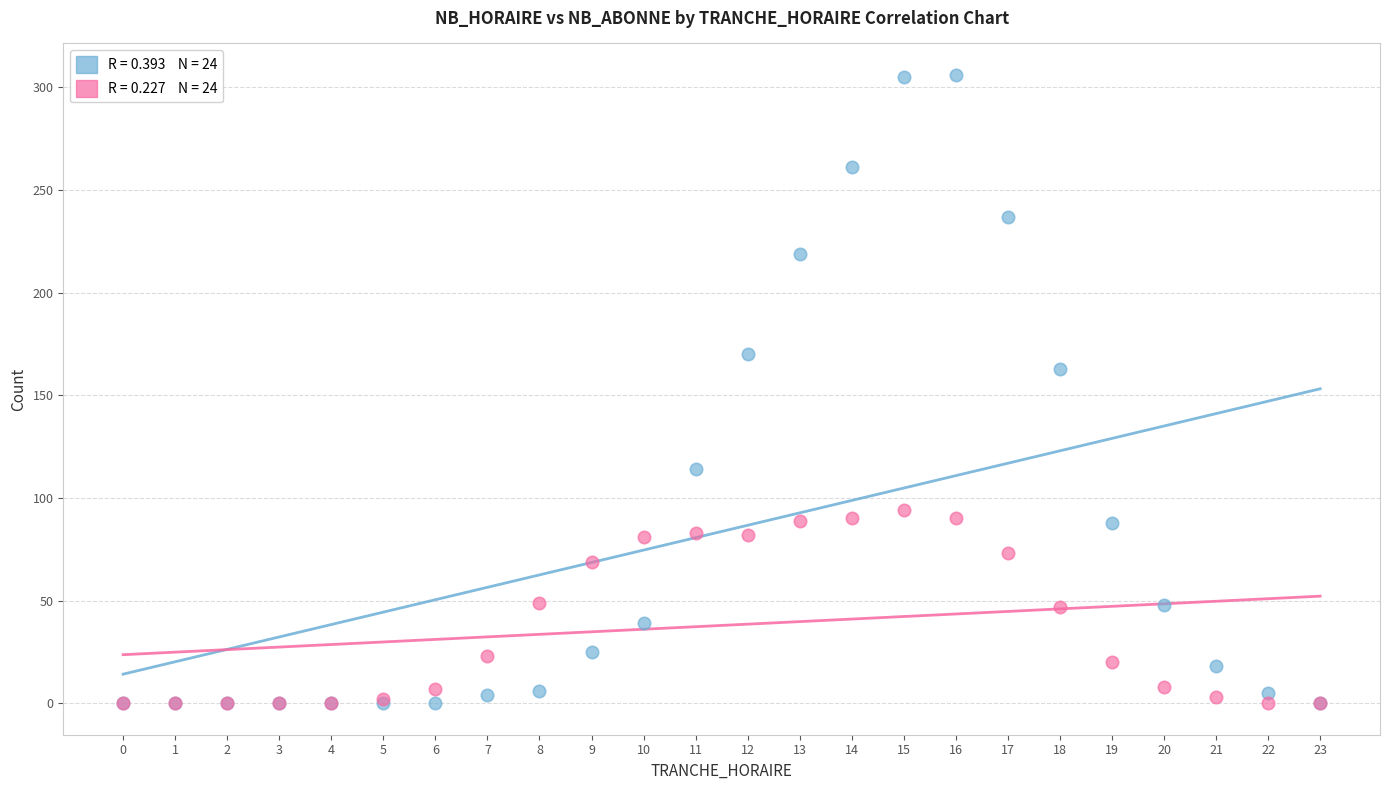

Across all series, what Y value is closest to 153?

163